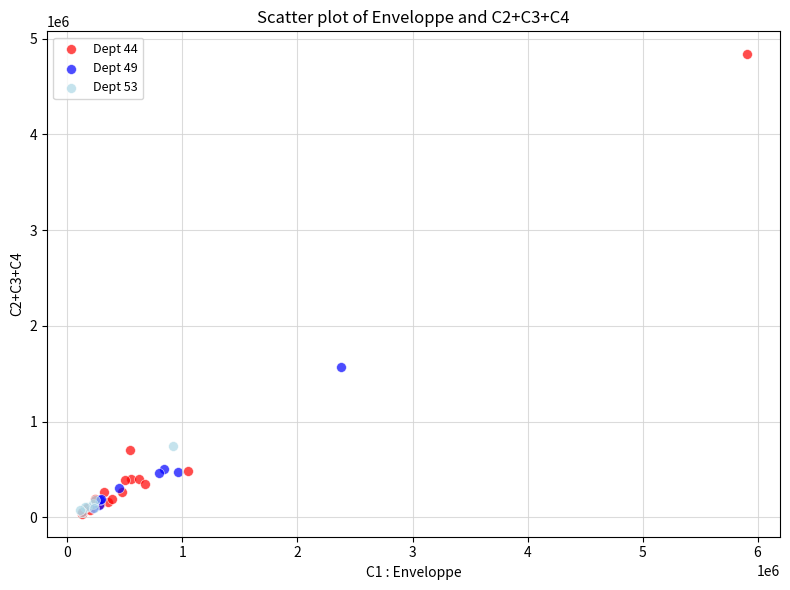

Which series has the largest Y range (max minus min)?

Dept 44